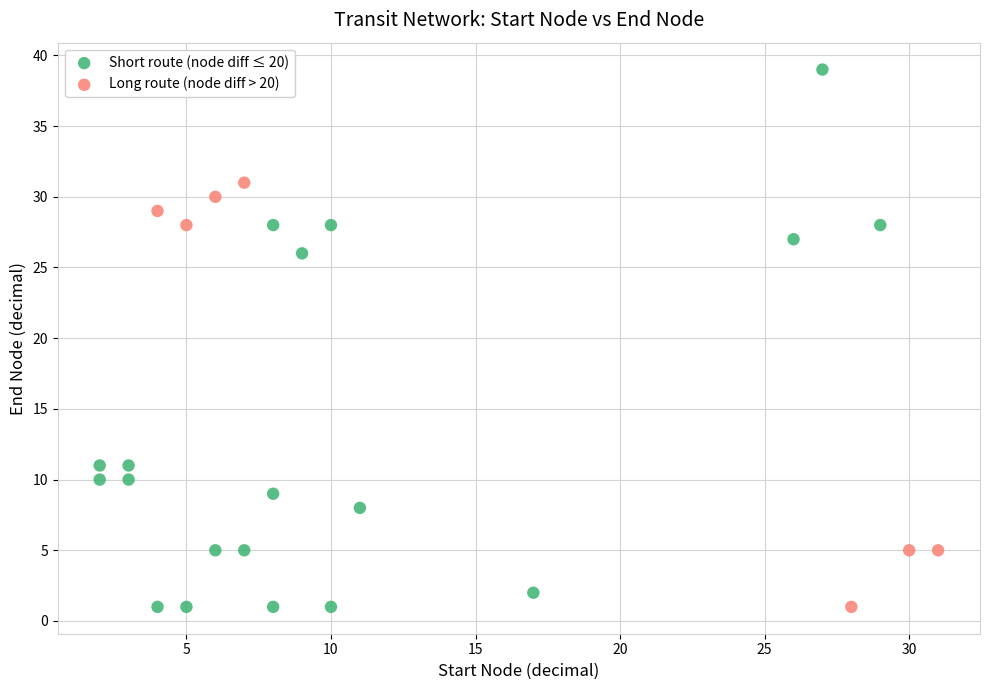

Which series contains the highest Y value?

Short route (node diff ≤ 20)